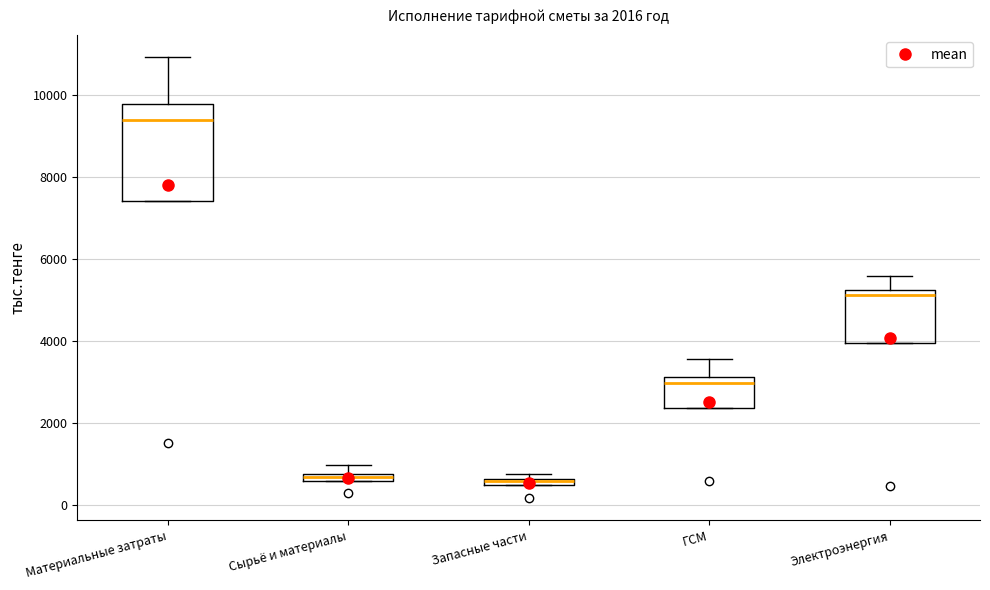

Which box is the tallest, from its lower edge to its upper edge?

Материальные затраты